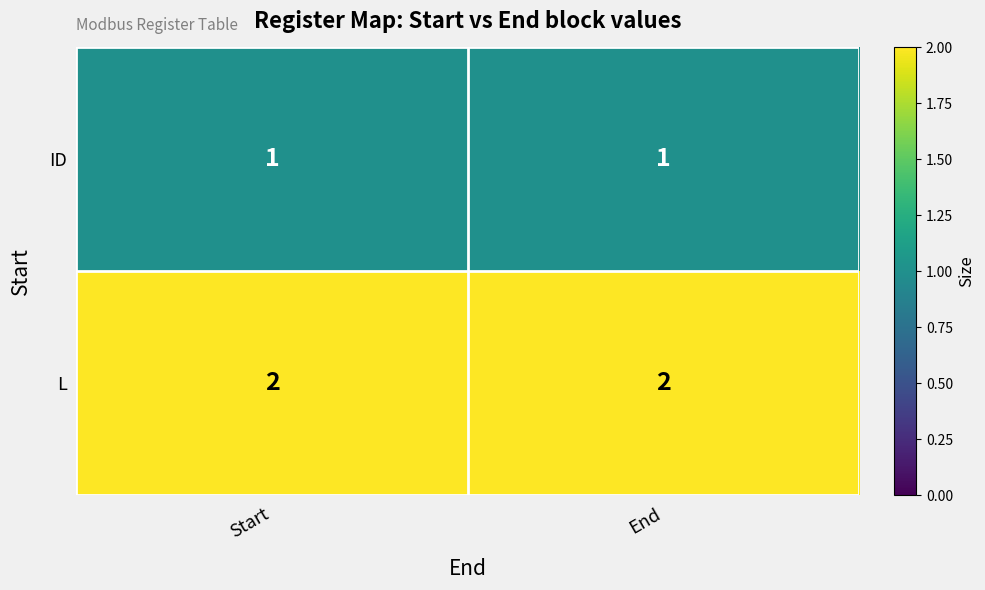

What is the greatest value displayed?

2